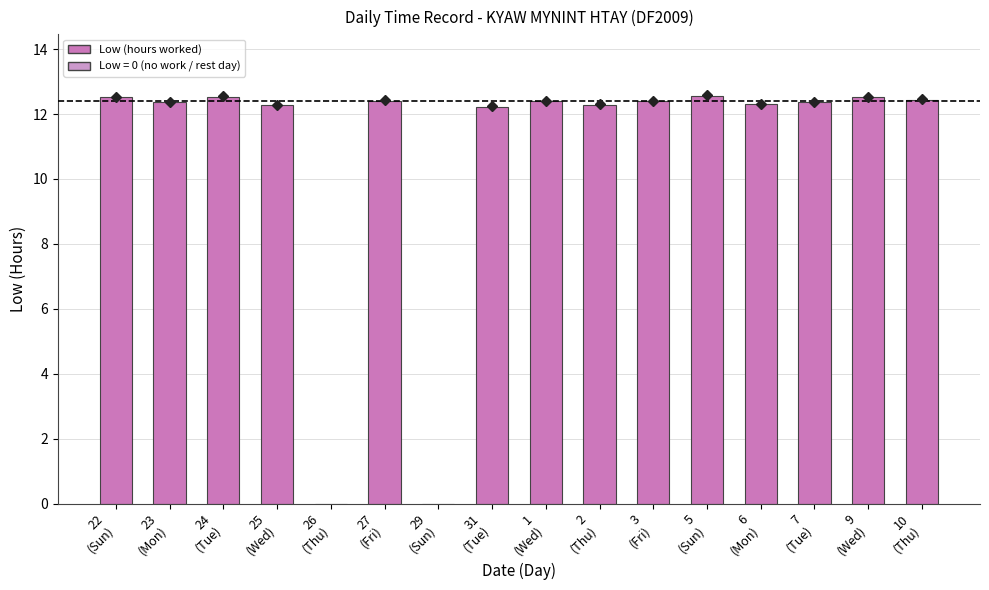

What is the greatest value displayed?

12.6